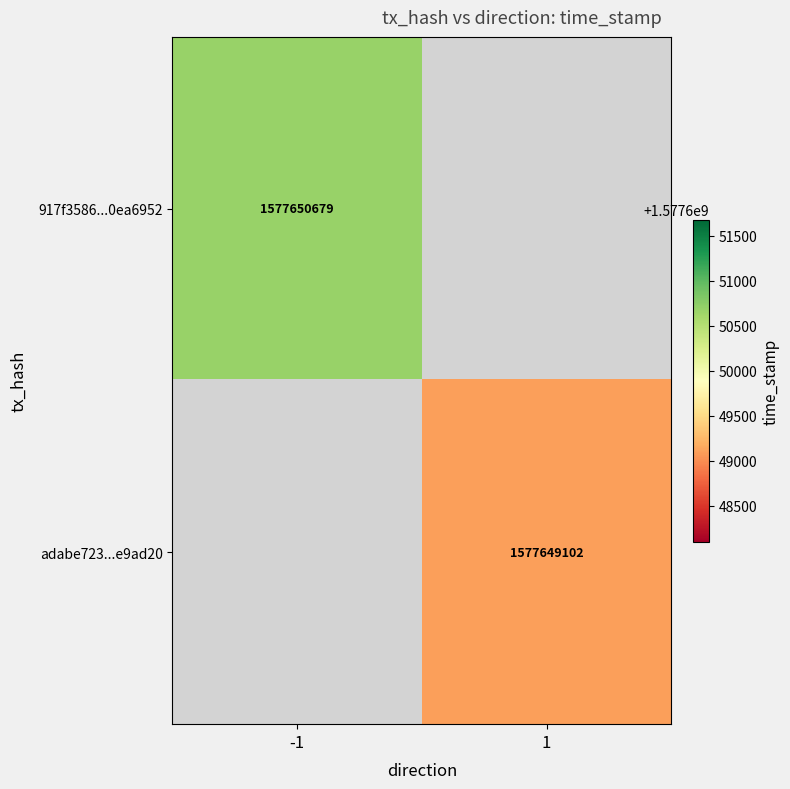

Between 1 and 0, which is larger?

1